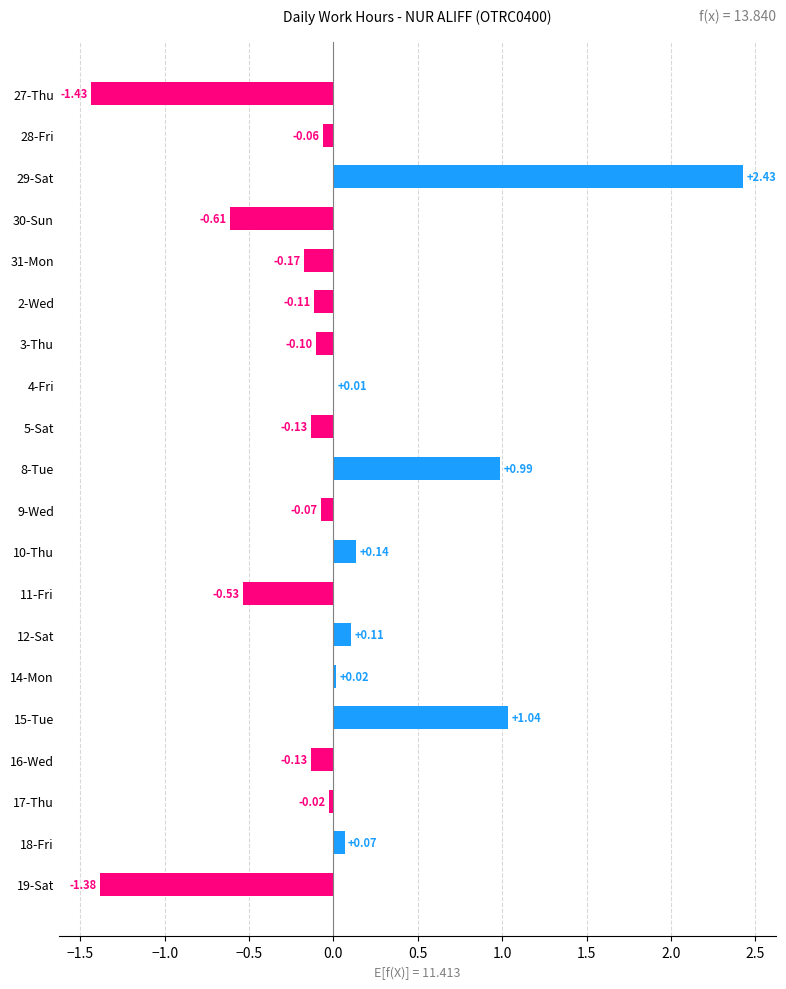

What is the sum of the values at 15-Tue and 31-Mon?

0.9